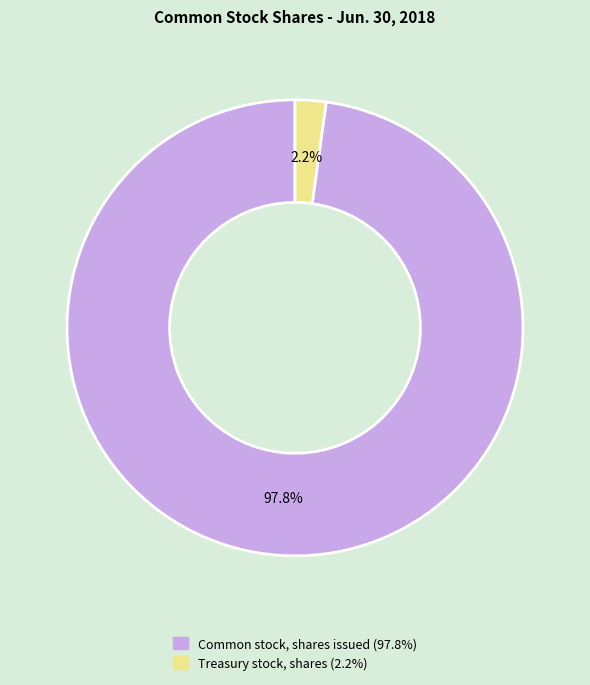

Which slice is the smallest?

Treasury stock, shares